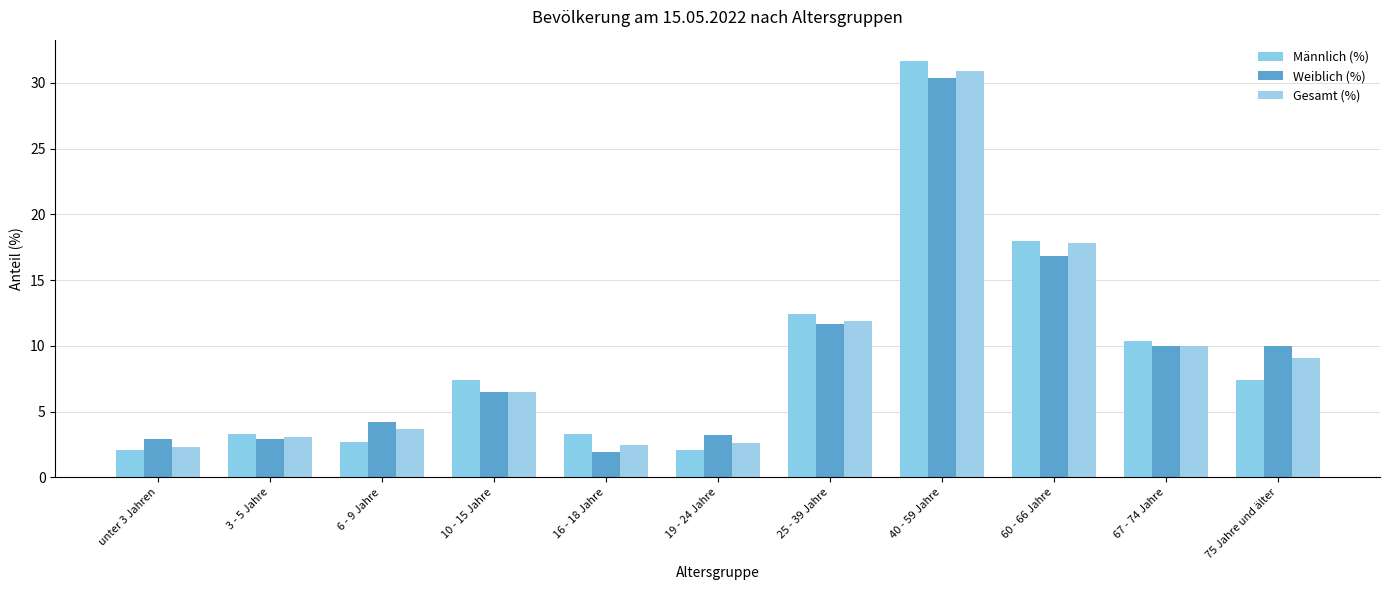

What are all the series names shown in the legend?

Männlich (%), Weiblich (%), Gesamt (%)